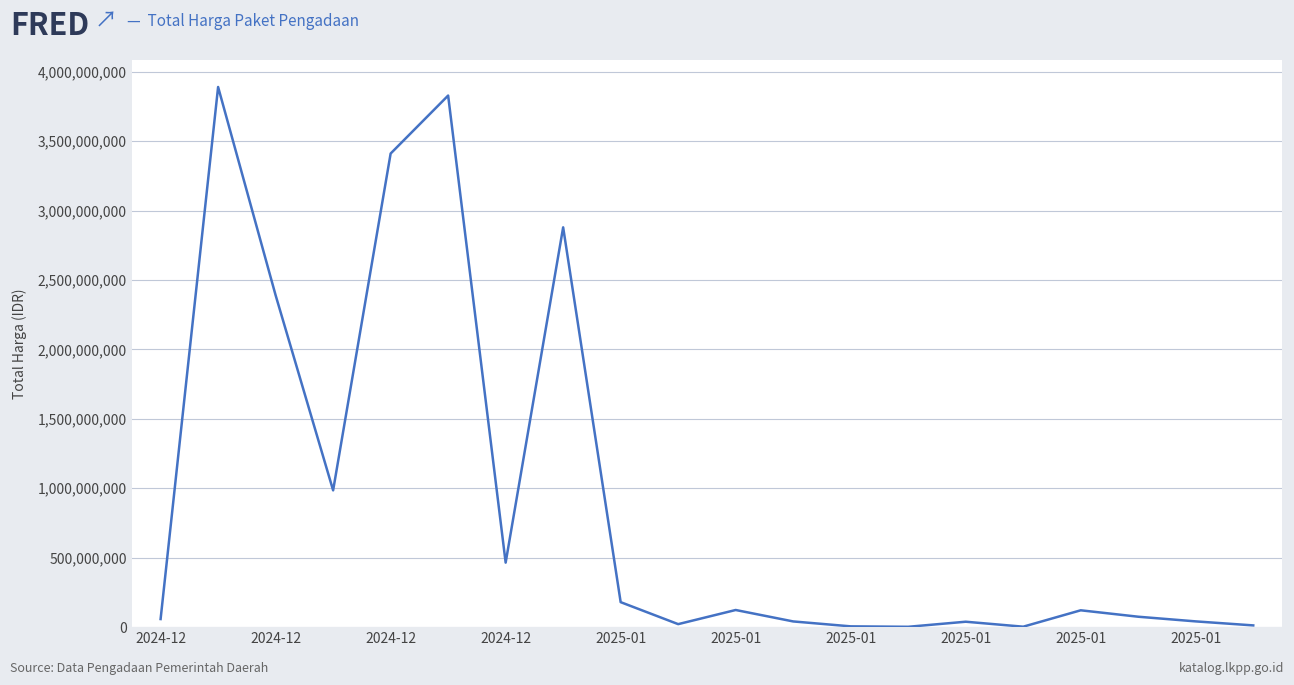

What is the greatest value displayed?

3889401600